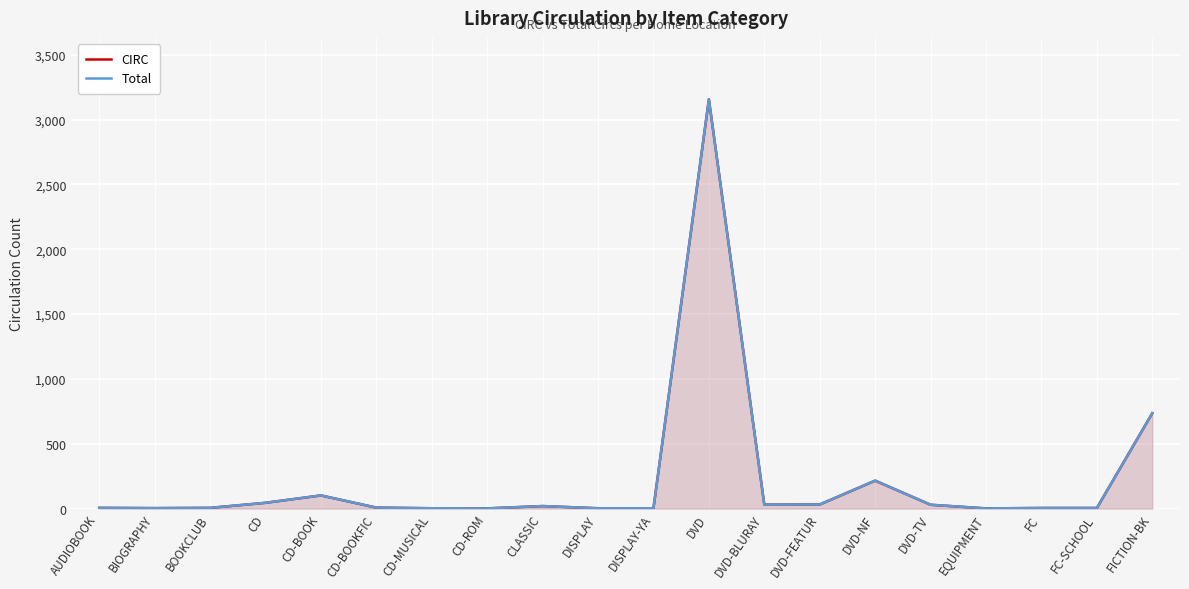

Reading left to right, extract all data points from this chart.

CIRC: AUDIOBOOK=5	BIOGRAPHY=3	BOOKCLUB=5	CD=44	CD-BOOK=101	CD-BOOKFIC=7	CD-MUSICAL=2	CD-ROM=1	CLASSIC=19	DISPLAY=2	DISPLAY-YA=2	DVD=3156	DVD-BLURAY=30	DVD-FEATUR=31	DVD-NF=215	DVD-TV=29	EQUIPMENT=1	FC=4	FC-SCHOOL=4	FICTION-BK=735
Total: AUDIOBOOK=5	BIOGRAPHY=3	BOOKCLUB=5	CD=44	CD-BOOK=101	CD-BOOKFIC=7	CD-MUSICAL=2	CD-ROM=1	CLASSIC=19	DISPLAY=2	DISPLAY-YA=2	DVD=3156	DVD-BLURAY=30	DVD-FEATUR=31	DVD-NF=215	DVD-TV=29	EQUIPMENT=1	FC=4	FC-SCHOOL=4	FICTION-BK=735